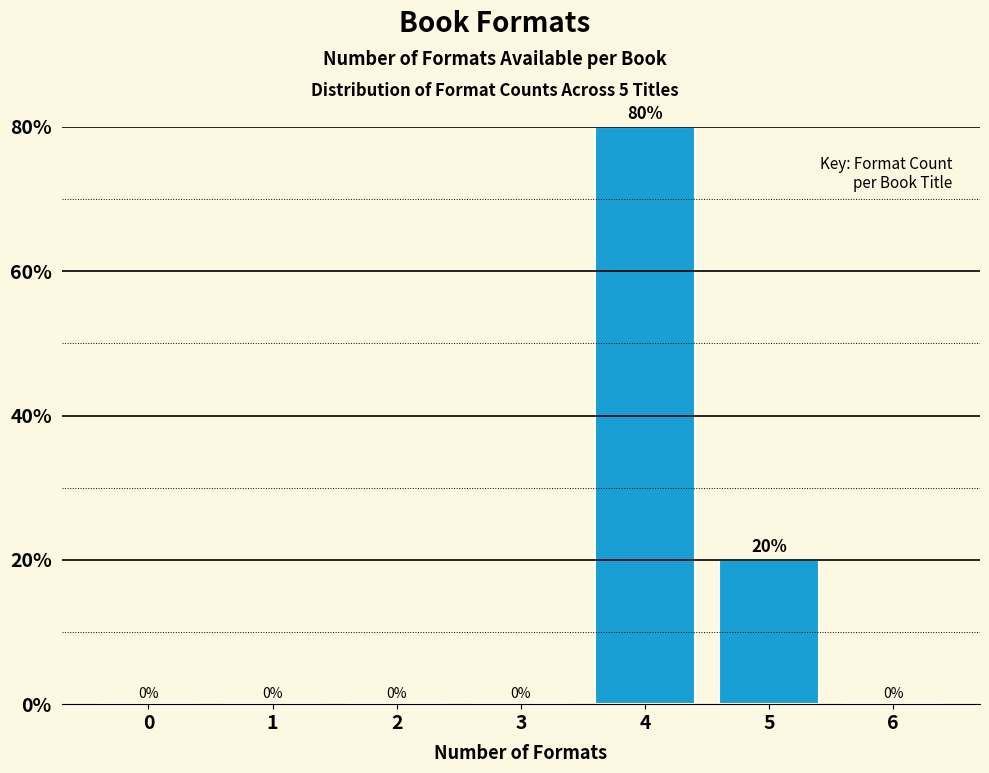

Reading left to right, what are all the values shown in this chart?

0=0	1=0	2=0	3=0	4=80	5=20	6=0